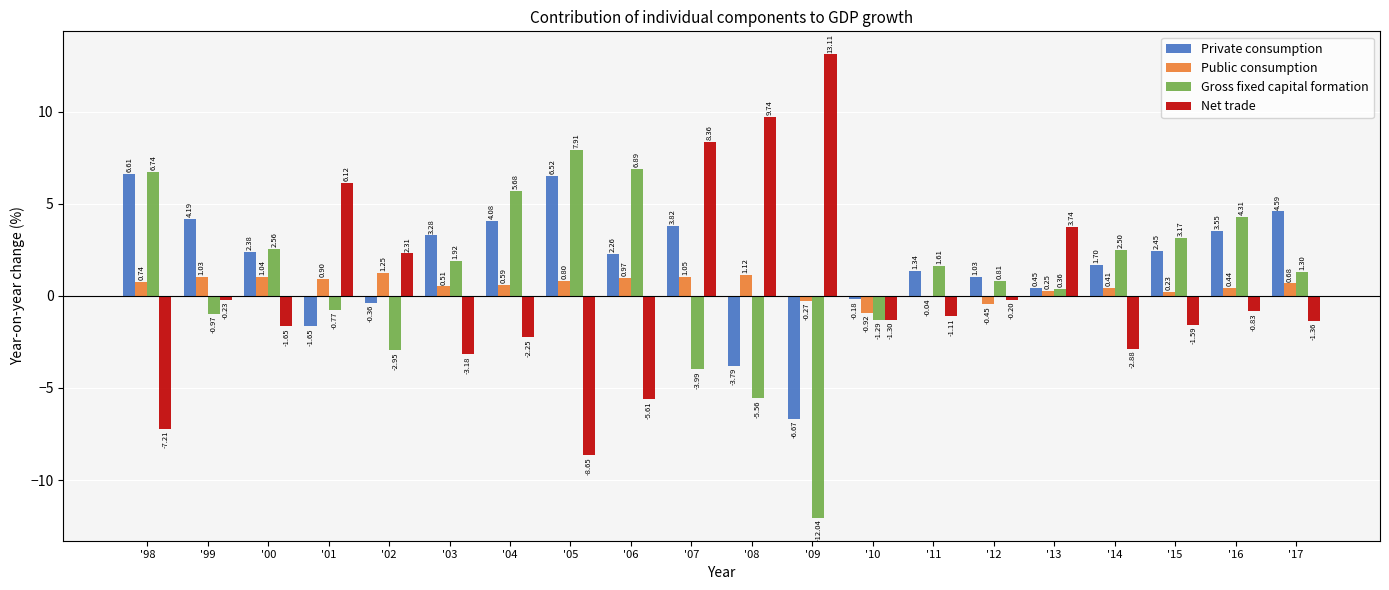

Between '00 and '03, which series saw the biggest shift?

Net trade